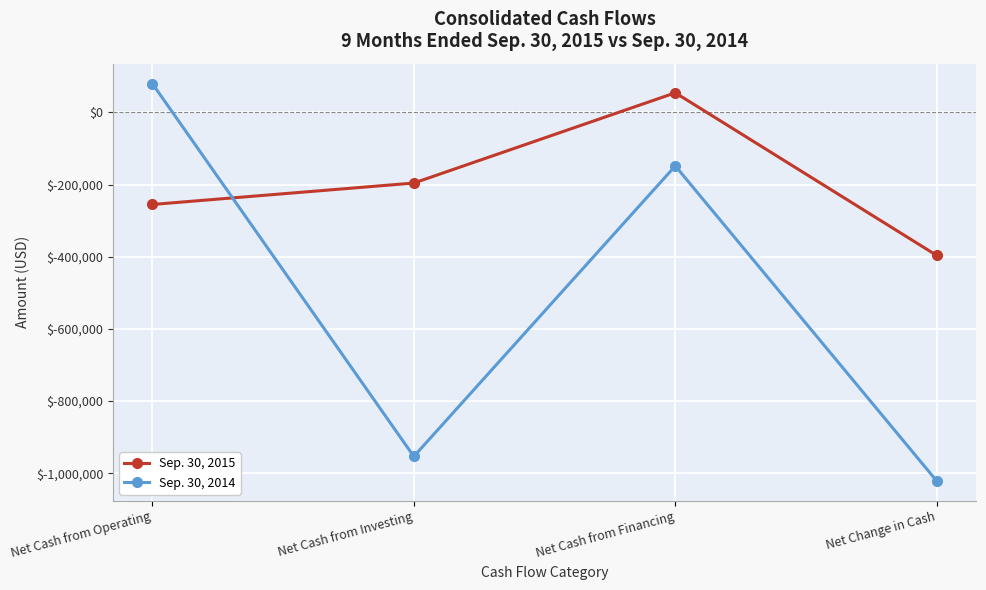

Count the number of data series in this chart.

2